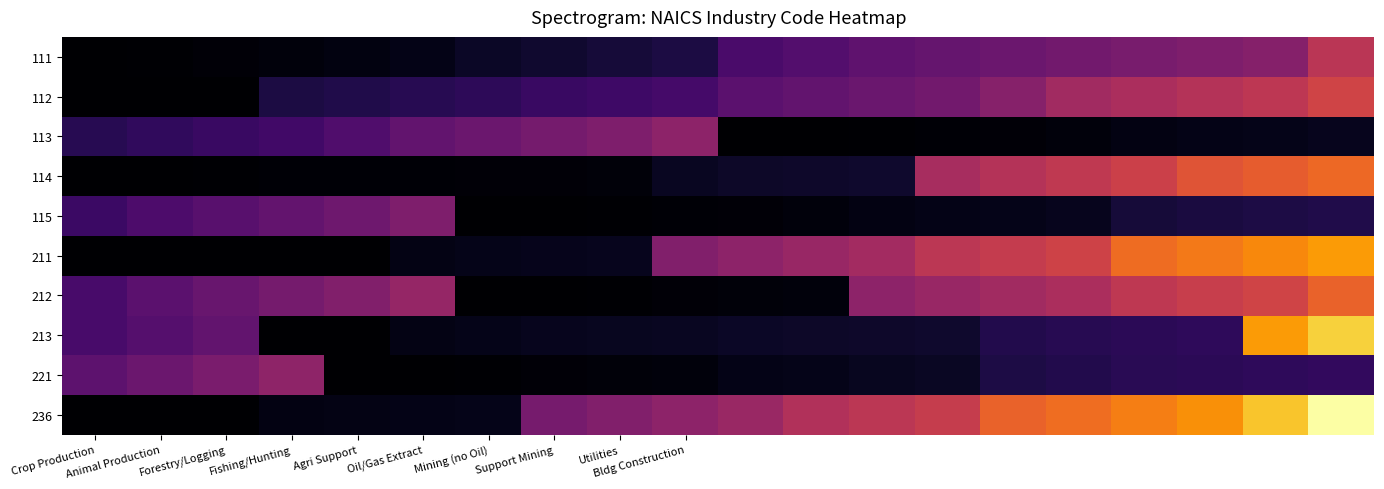

What is the maximum value shown in the chart?

1.0